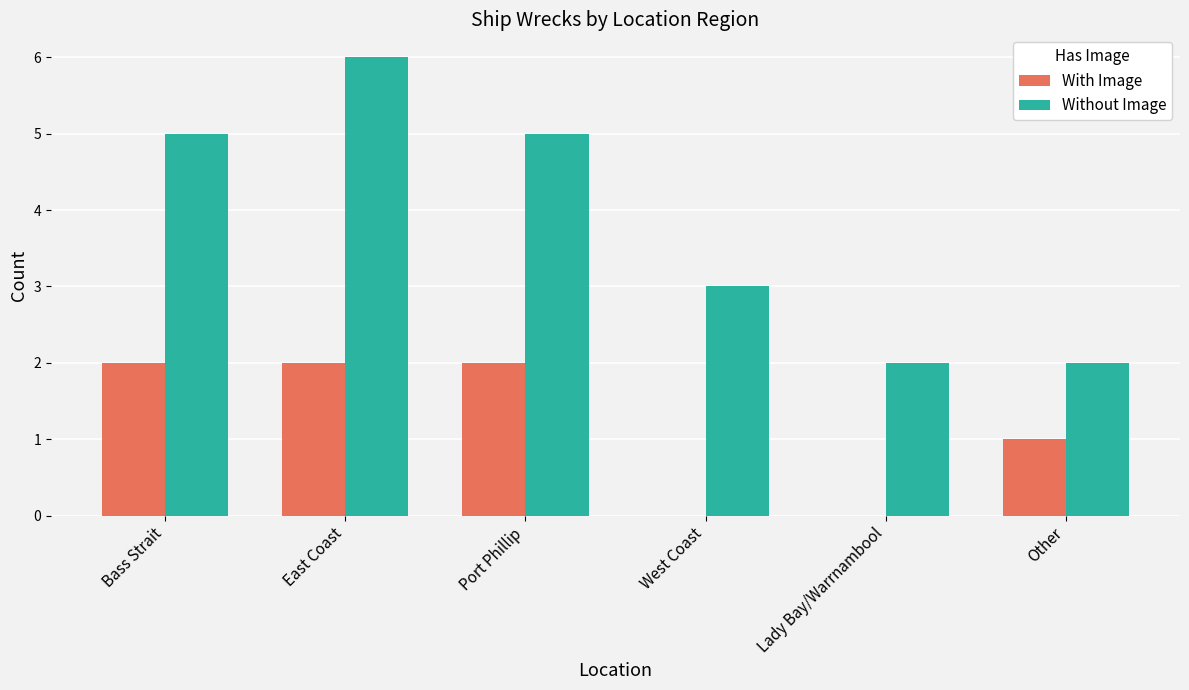

What is the sum of the Without Image values at Lady Bay/Warrnambool and Bass Strait?

7